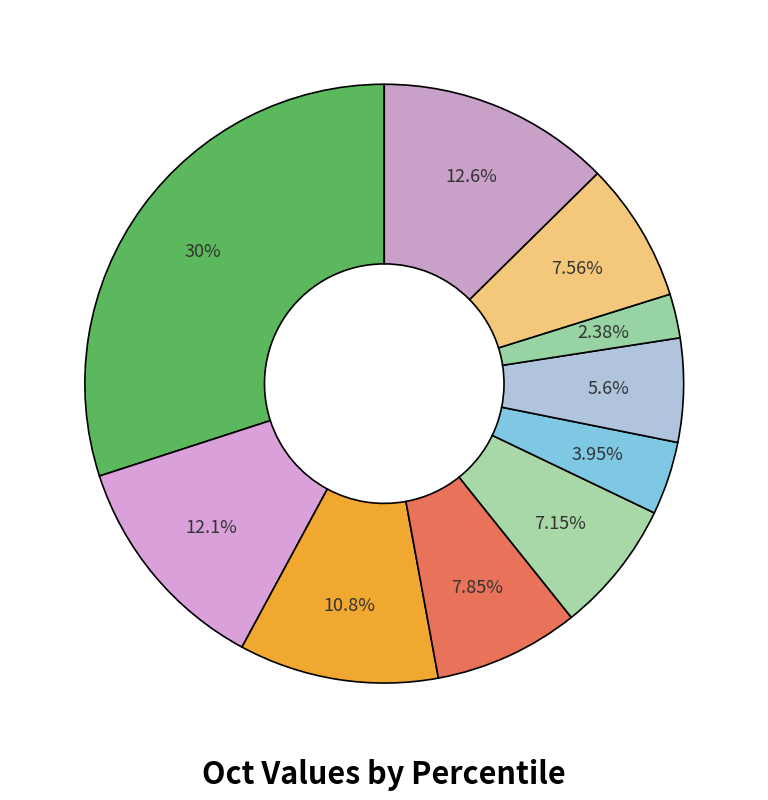

How many slices are in this pie chart?

10